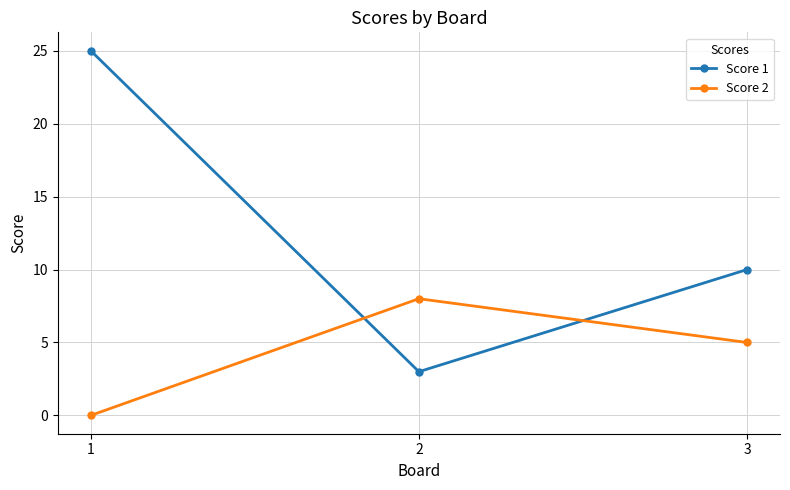

True or false: Score 2 has a value of 5 at 2.

False